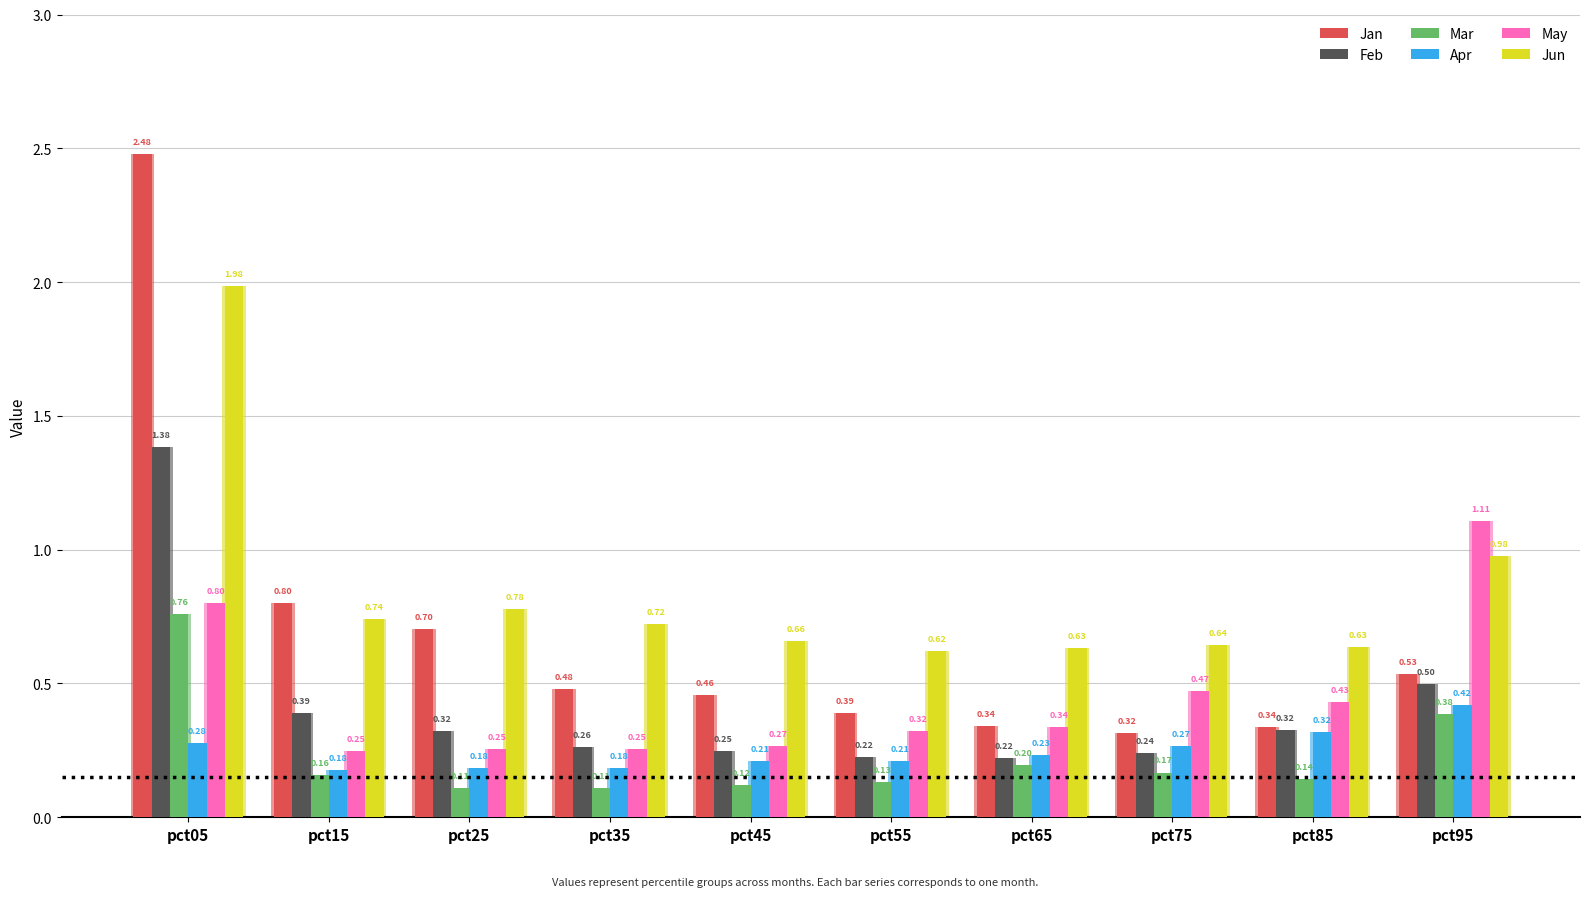

Which category has the lowest value in the Jun series?

pct55